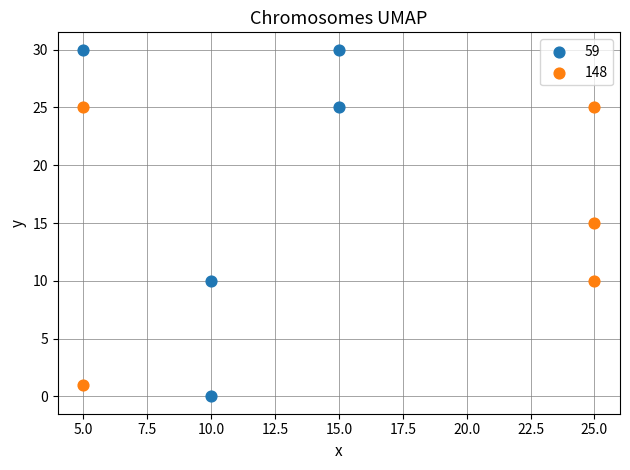

Which series contains the highest Y value?

59